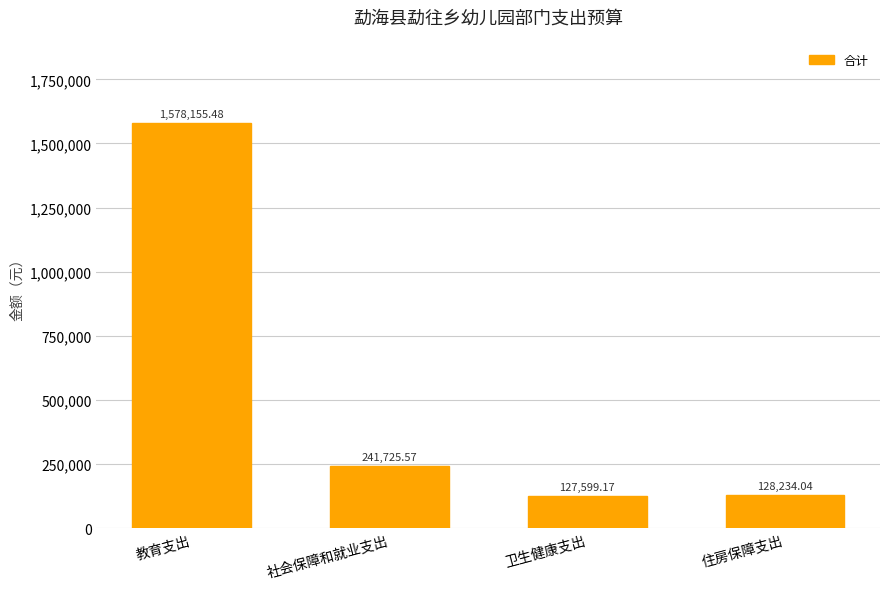

List the labels in order of value, smallest first.

卫生健康支出, 住房保障支出, 社会保障和就业支出, 教育支出